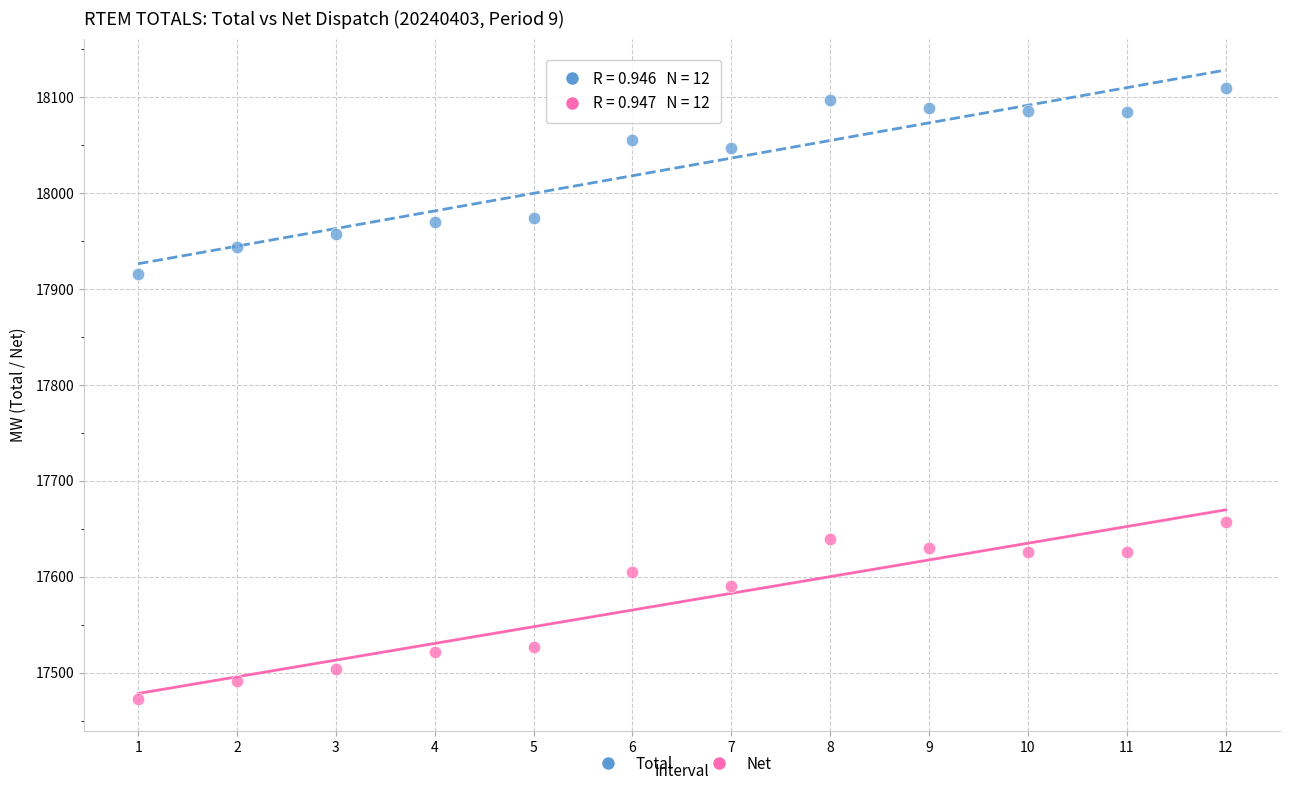

Across all data points, what is the range of Y values (max minus min)?

637.2